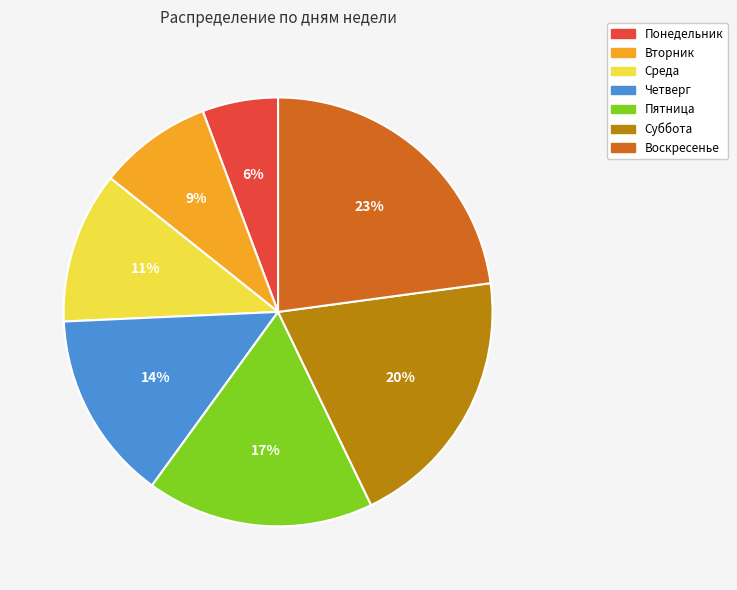

What is the smallest slice in the pie chart?

Понедельник